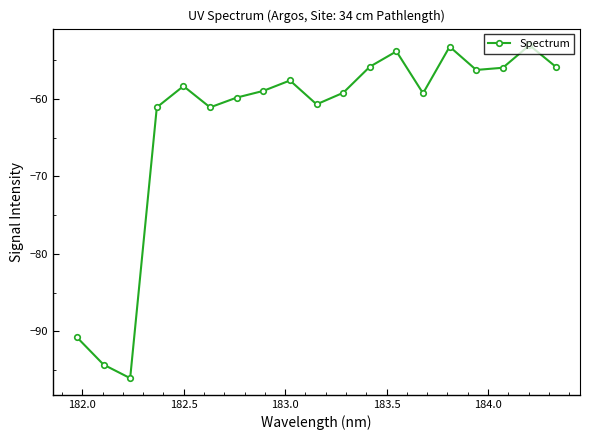

What is the sum of all values?

-1201.1